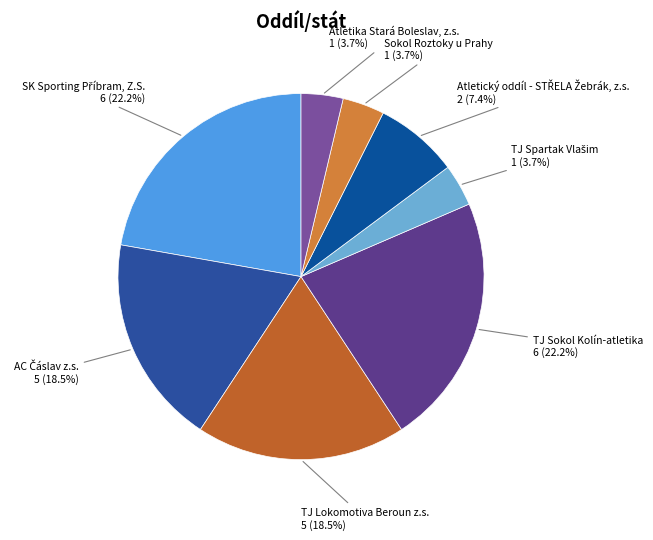

How many segments does this pie chart have?

8